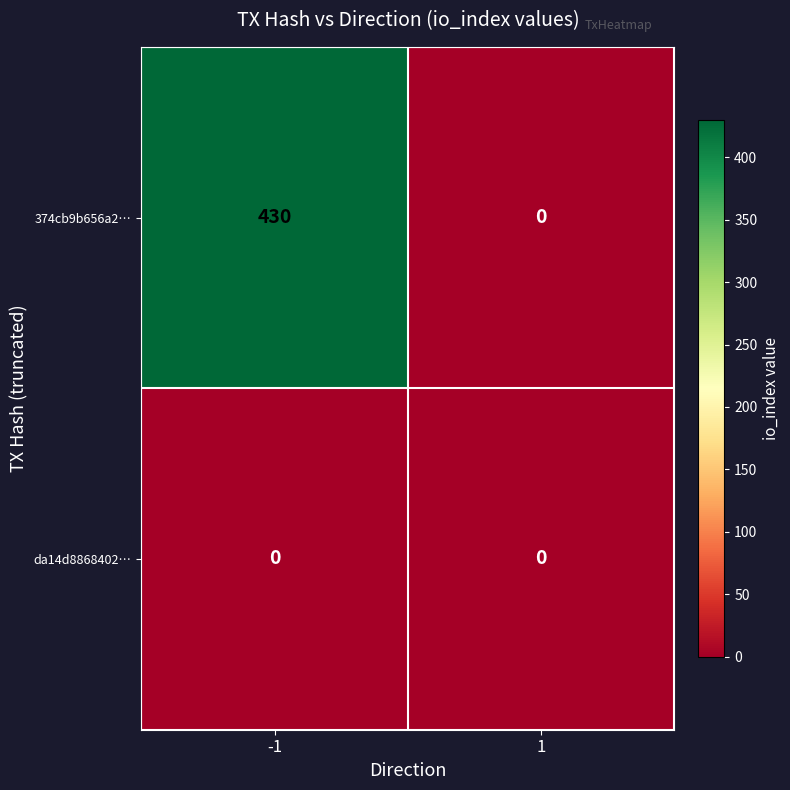

How many categories are shown in the chart?

2